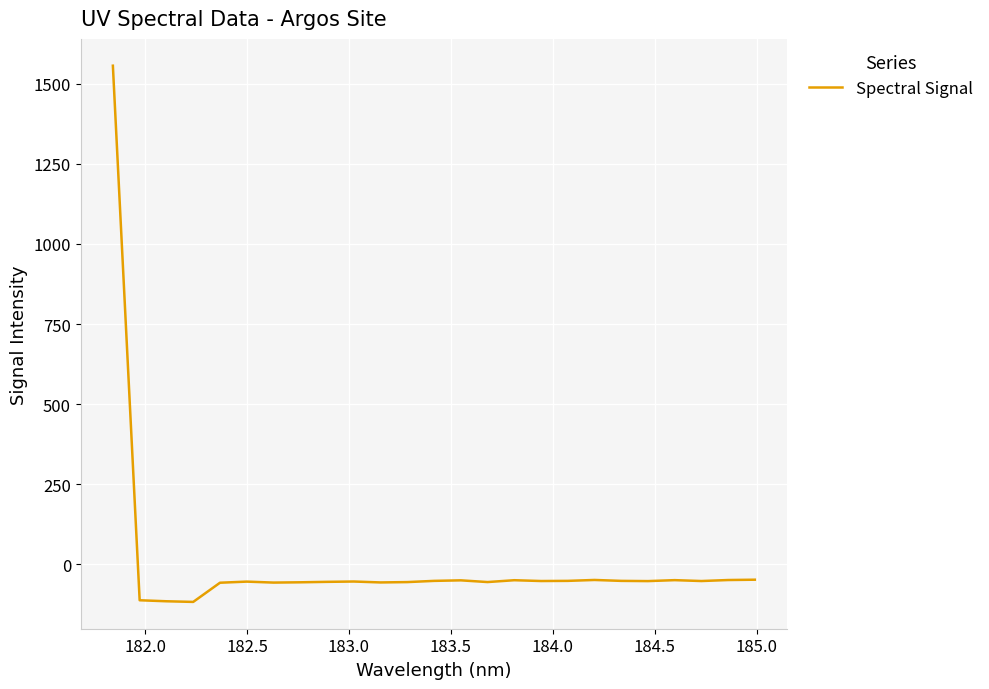

What is the minimum value shown in the chart?

-117.0